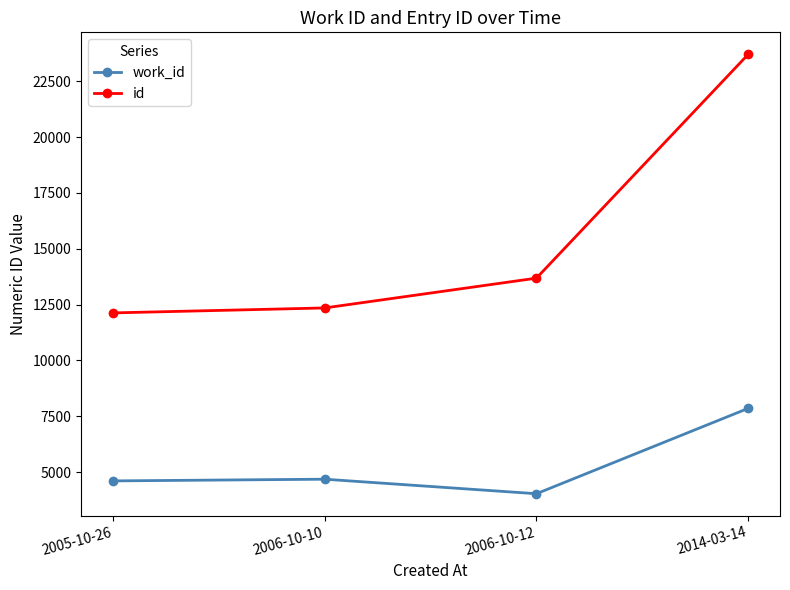

Does the chart have visible grid lines?

No